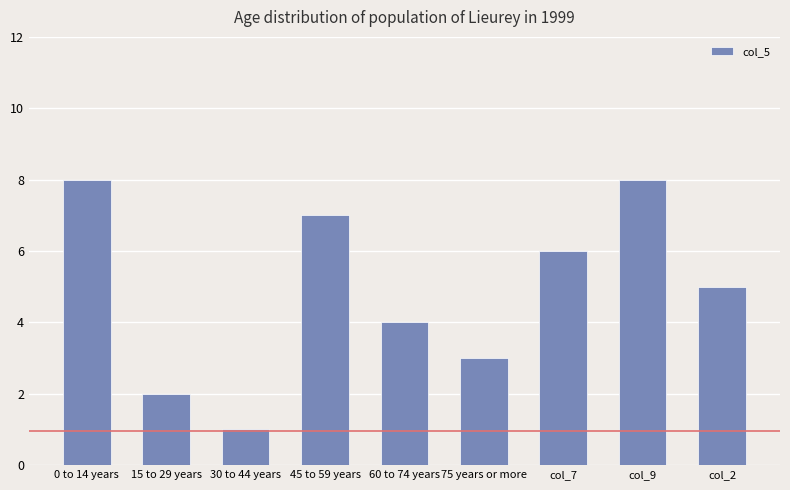

What is the smallest value displayed?

1